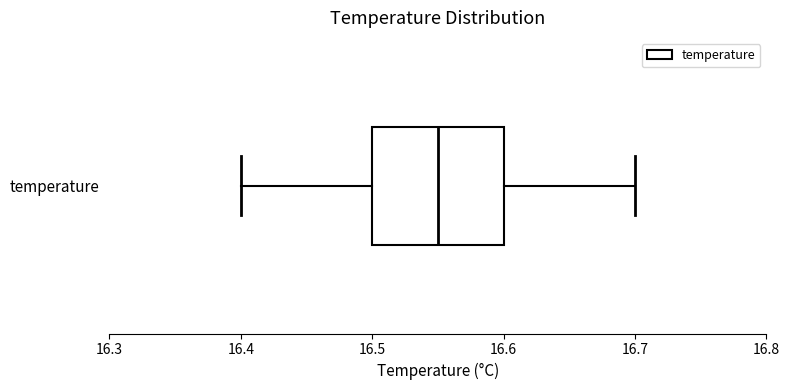

Where does the left whisker of the box for temperature end on the x-axis? The values are not printed on the chart, so give them approximately, as read against the axis.

16.40